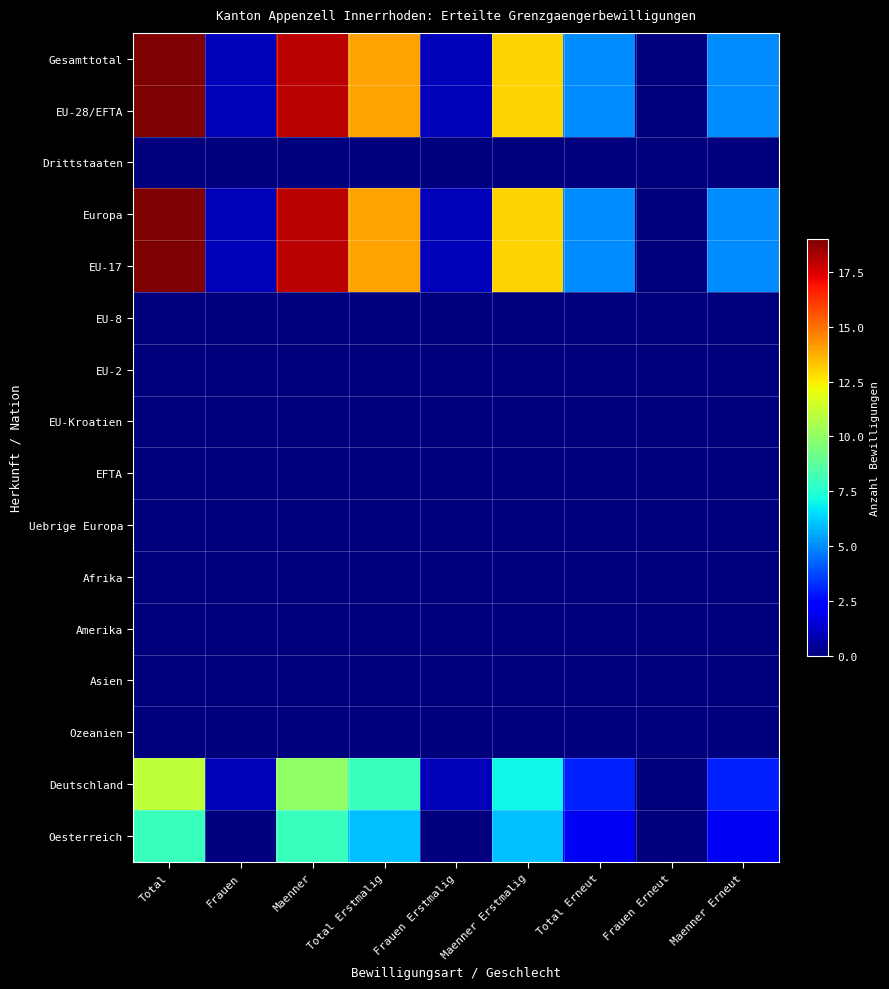

Reading left to right, list all the values displayed in this chart.

Gesamttotal: Total=19	Frauen=1	Maenner=18	Total Erstmalig=14	Frauen Erstmalig=1	Maenner Erstmalig=13	Total Erneut=5	Frauen Erneut=0	Maenner Erneut=5
EU-28/EFTA: Total=19	Frauen=1	Maenner=18	Total Erstmalig=14	Frauen Erstmalig=1	Maenner Erstmalig=13	Total Erneut=5	Frauen Erneut=0	Maenner Erneut=5
Drittstaaten: Total=0	Frauen=0	Maenner=0	Total Erstmalig=0	Frauen Erstmalig=0	Maenner Erstmalig=0	Total Erneut=0	Frauen Erneut=0	Maenner Erneut=0
Europa: Total=19	Frauen=1	Maenner=18	Total Erstmalig=14	Frauen Erstmalig=1	Maenner Erstmalig=13	Total Erneut=5	Frauen Erneut=0	Maenner Erneut=5
EU-17: Total=19	Frauen=1	Maenner=18	Total Erstmalig=14	Frauen Erstmalig=1	Maenner Erstmalig=13	Total Erneut=5	Frauen Erneut=0	Maenner Erneut=5
EU-8: Total=0	Frauen=0	Maenner=0	Total Erstmalig=0	Frauen Erstmalig=0	Maenner Erstmalig=0	Total Erneut=0	Frauen Erneut=0	Maenner Erneut=0
EU-2: Total=0	Frauen=0	Maenner=0	Total Erstmalig=0	Frauen Erstmalig=0	Maenner Erstmalig=0	Total Erneut=0	Frauen Erneut=0	Maenner Erneut=0
EU-Kroatien: Total=0	Frauen=0	Maenner=0	Total Erstmalig=0	Frauen Erstmalig=0	Maenner Erstmalig=0	Total Erneut=0	Frauen Erneut=0	Maenner Erneut=0
EFTA: Total=0	Frauen=0	Maenner=0	Total Erstmalig=0	Frauen Erstmalig=0	Maenner Erstmalig=0	Total Erneut=0	Frauen Erneut=0	Maenner Erneut=0
Uebrige Europa: Total=0	Frauen=0	Maenner=0	Total Erstmalig=0	Frauen Erstmalig=0	Maenner Erstmalig=0	Total Erneut=0	Frauen Erneut=0	Maenner Erneut=0
Afrika: Total=0	Frauen=0	Maenner=0	Total Erstmalig=0	Frauen Erstmalig=0	Maenner Erstmalig=0	Total Erneut=0	Frauen Erneut=0	Maenner Erneut=0
Amerika: Total=0	Frauen=0	Maenner=0	Total Erstmalig=0	Frauen Erstmalig=0	Maenner Erstmalig=0	Total Erneut=0	Frauen Erneut=0	Maenner Erneut=0
Asien: Total=0	Frauen=0	Maenner=0	Total Erstmalig=0	Frauen Erstmalig=0	Maenner Erstmalig=0	Total Erneut=0	Frauen Erneut=0	Maenner Erneut=0
Ozeanien: Total=0	Frauen=0	Maenner=0	Total Erstmalig=0	Frauen Erstmalig=0	Maenner Erstmalig=0	Total Erneut=0	Frauen Erneut=0	Maenner Erneut=0
Deutschland: Total=11	Frauen=1	Maenner=10	Total Erstmalig=8	Frauen Erstmalig=1	Maenner Erstmalig=7	Total Erneut=3	Frauen Erneut=0	Maenner Erneut=3
Oesterreich: Total=8	Frauen=0	Maenner=8	Total Erstmalig=6	Frauen Erstmalig=0	Maenner Erstmalig=6	Total Erneut=2	Frauen Erneut=0	Maenner Erneut=2